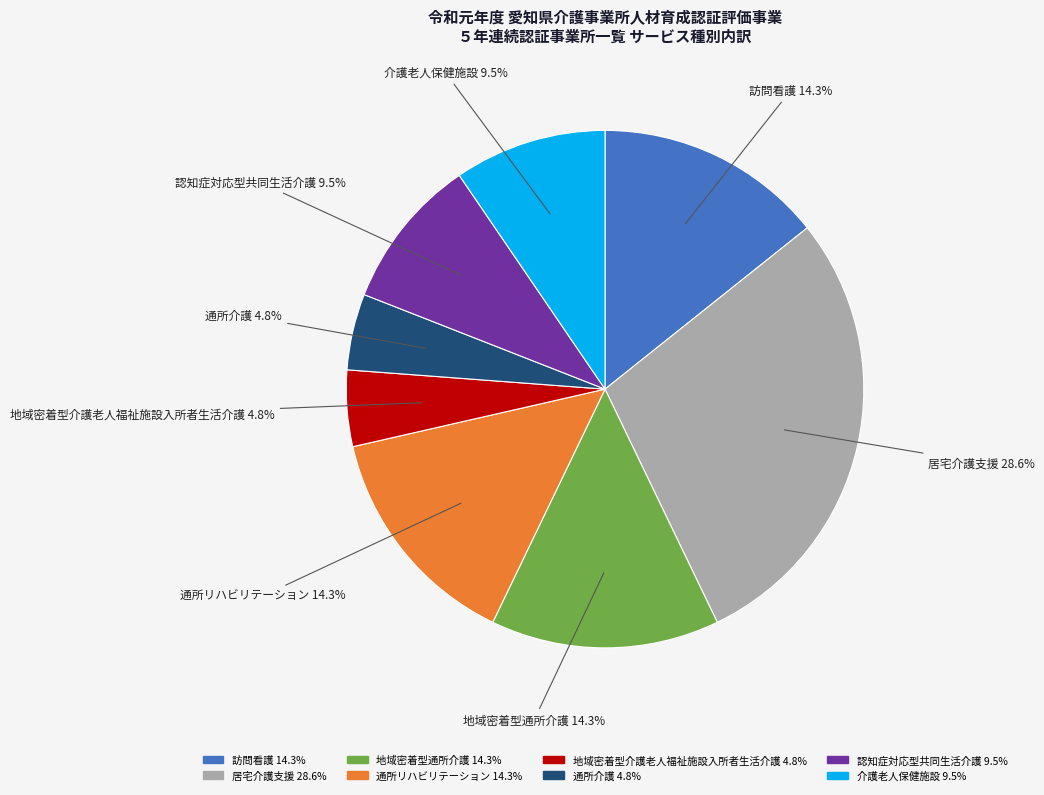

Do 認知症対応型共同生活介護 and 介護老人保健施設 together represent more than half of the pie?

No